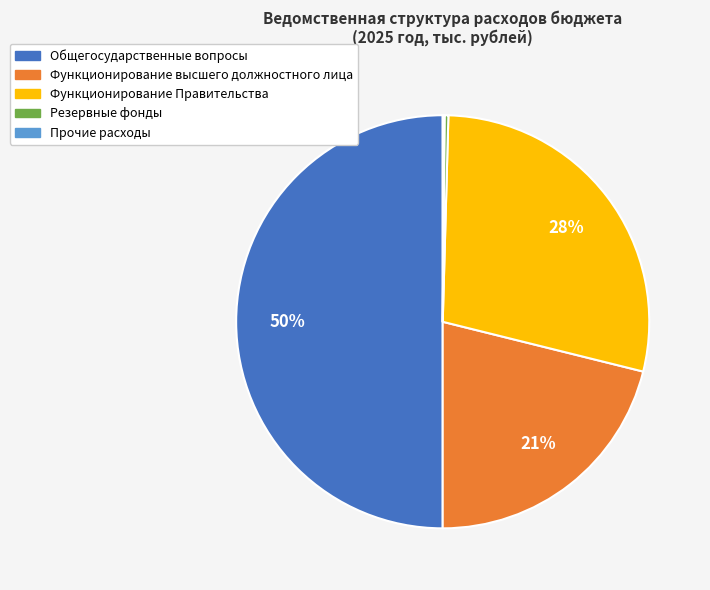

Which has a higher value, Общегосударственные вопросы or Функционирование Правительства?

Общегосударственные вопросы